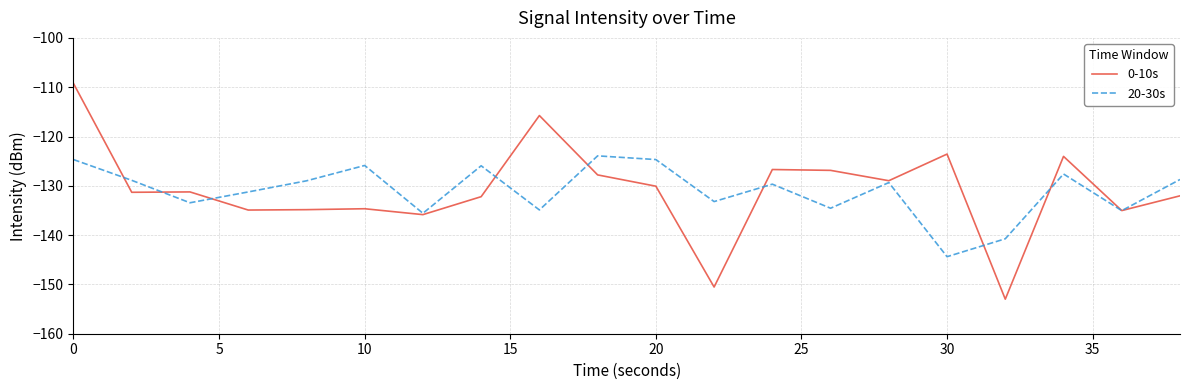

Which series has the widest spread of values?

0-10s